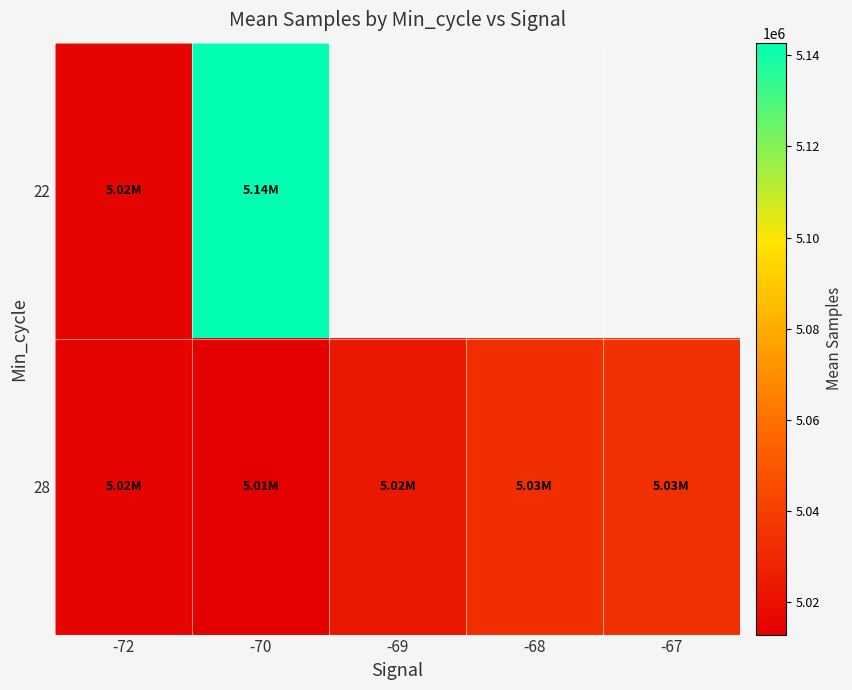

Which category has the highest value in the 22 series?

-70